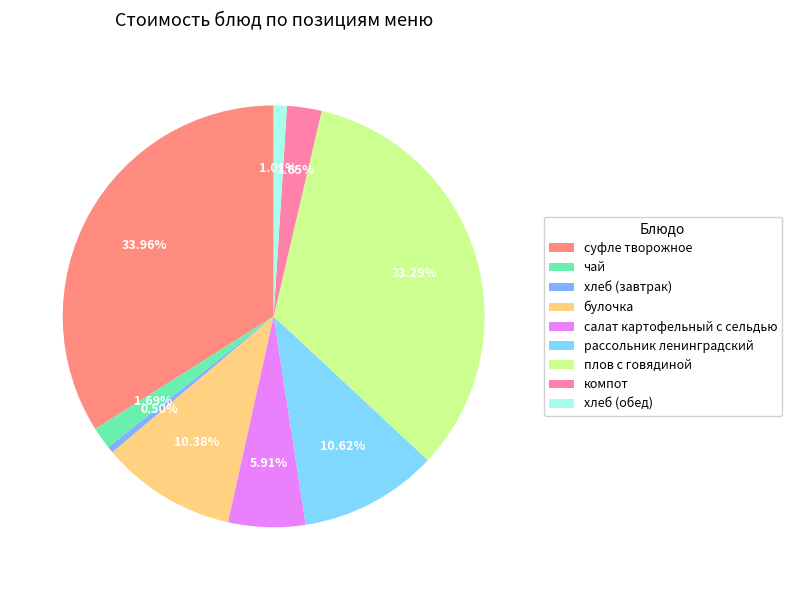

What is the change in value from рассольник ленинградский to хлеб (обед)?

-16.0